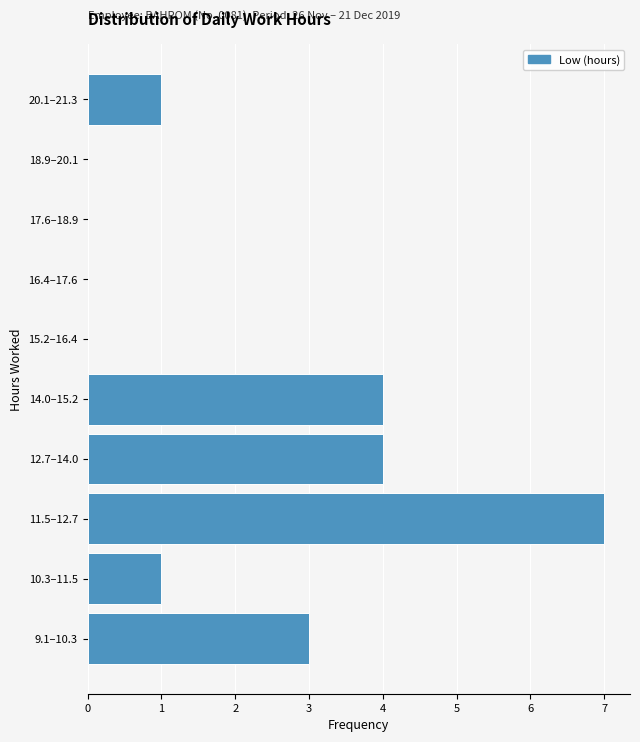

Reading bottom to top, extract all data points from this chart.

9.1–10.3=3	10.3–11.5=1	11.5–12.7=7	12.7–14.0=4	14.0–15.2=4	15.2–16.4=0	16.4–17.6=0	17.6–18.9=0	18.9–20.1=0	20.1–21.3=1